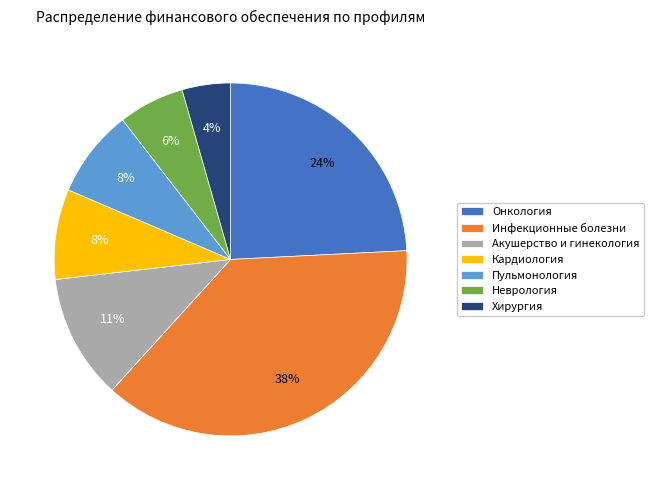

Between Неврология and Инфекционные болезни, which is larger?

Инфекционные болезни